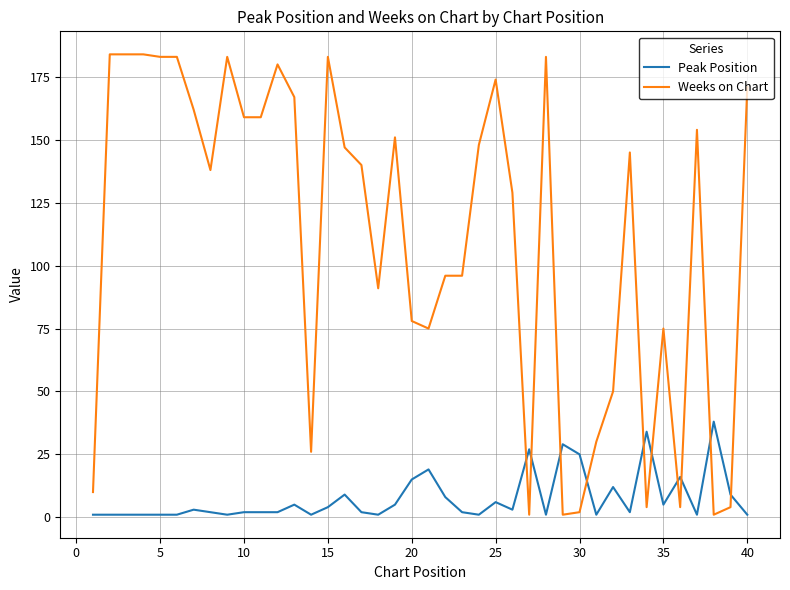

Which series has the widest spread of values?

Weeks on Chart